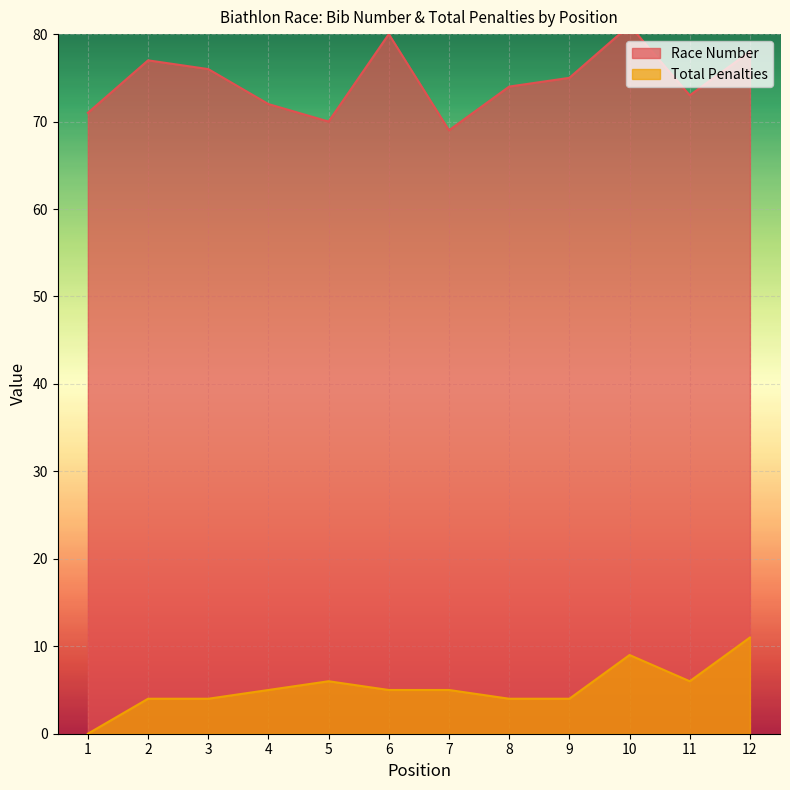

Reading left to right, what are all the values shown in this chart?

Race Number: 71	77	76	72	70	80	69	74	75	81	73	78
Total Penalties: 0	4	4	5	6	5	5	4	4	9	6	11